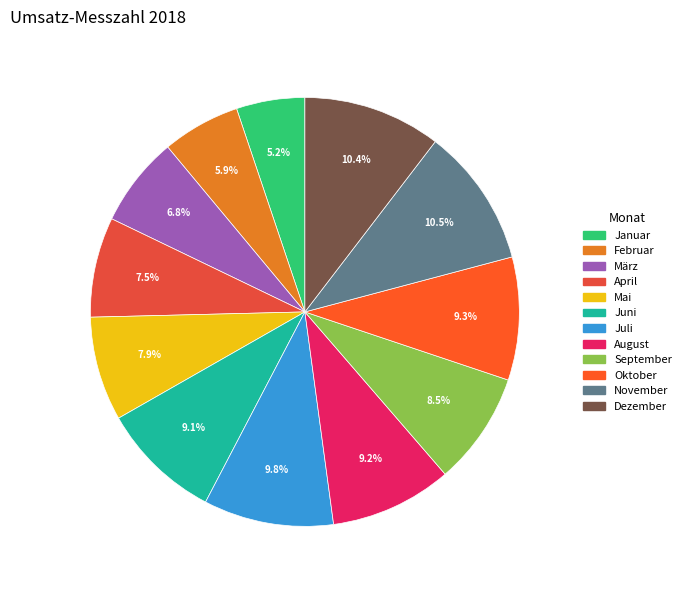

Is the sum of September and Mai greater than half?

No